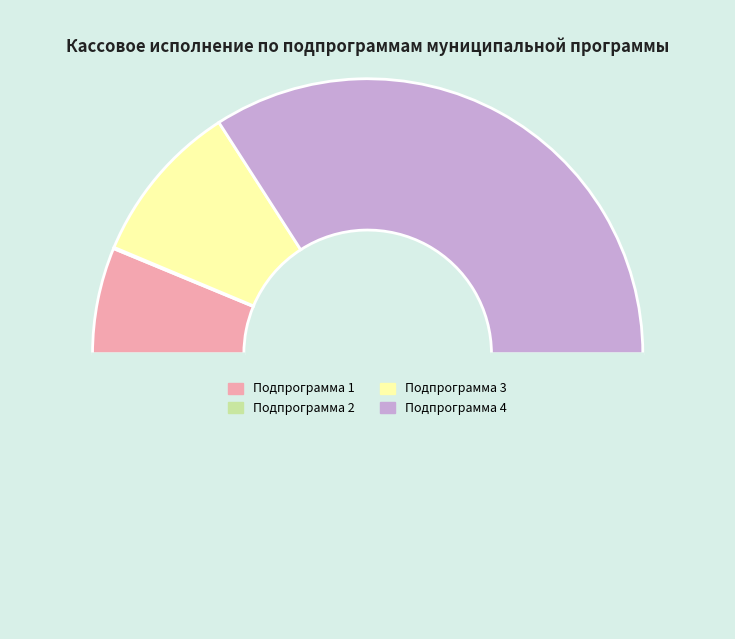

Which slice is the largest?

Подпрограмма 4